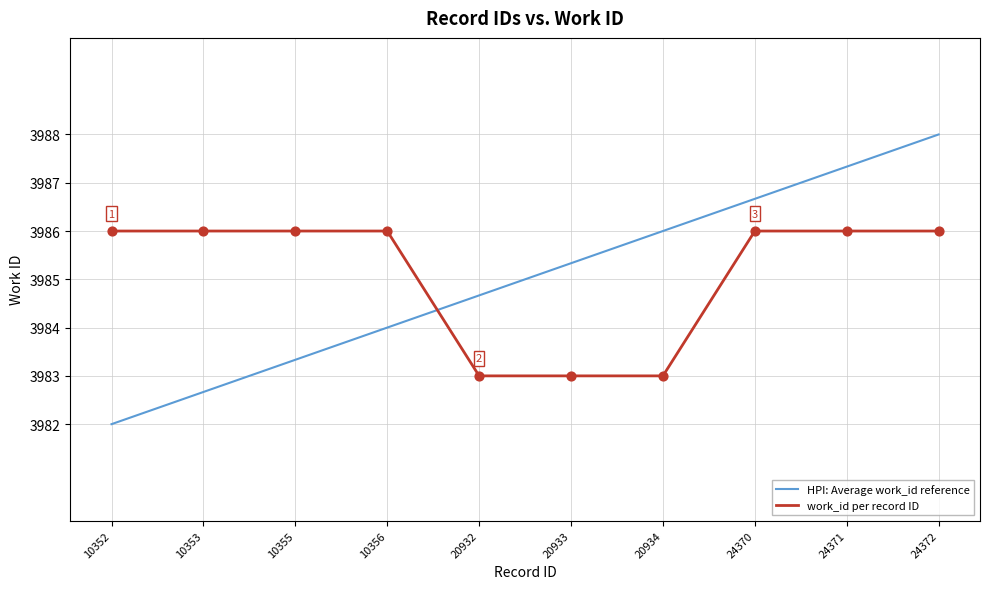

What are all the series names shown in the legend?

HPI: Average work_id reference, work_id per record ID